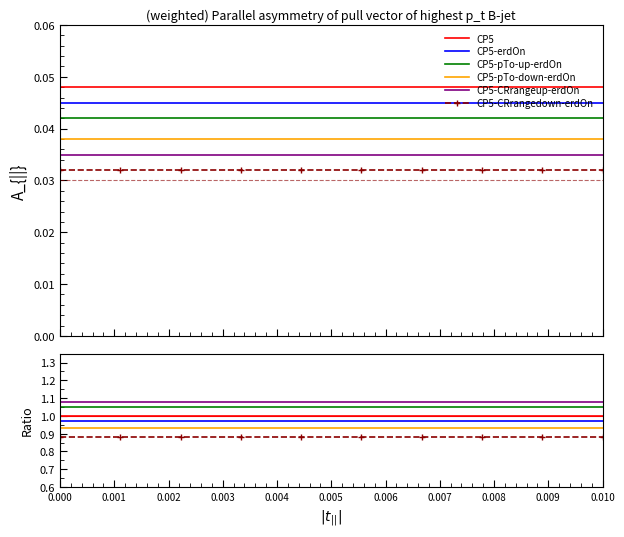

What is the greatest value displayed?

1.1